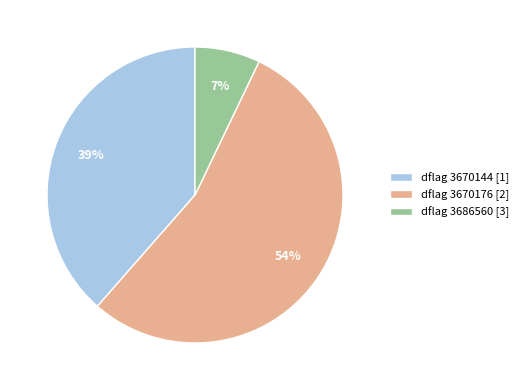

What is the ratio of the value at dflag 3670144 [1] to the value at dflag 3670176 [2]?

0.7